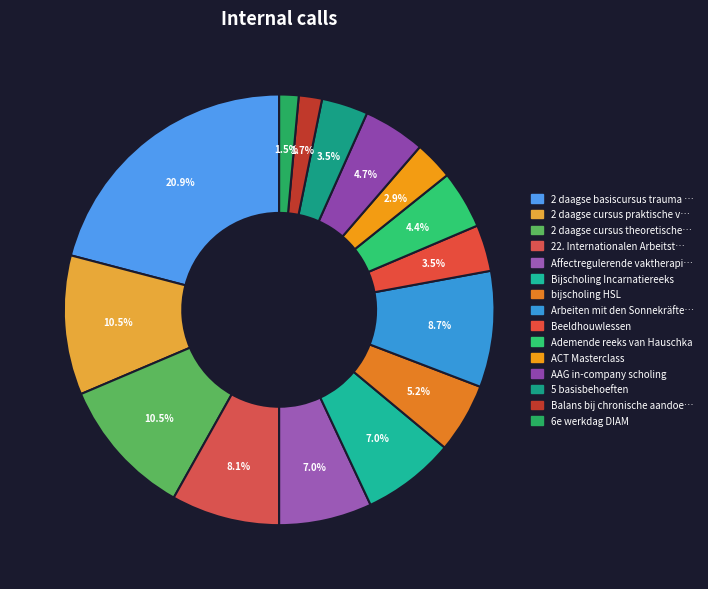

How many slices are in this pie chart?

15